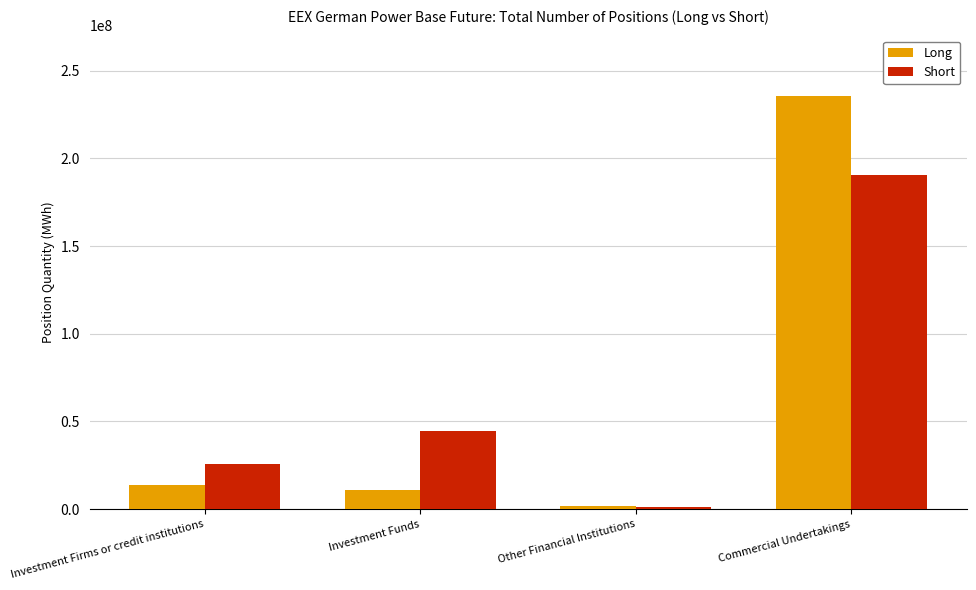

At Investment Firms or credit institutions, list the series in order from smallest to largest.

Long, Short